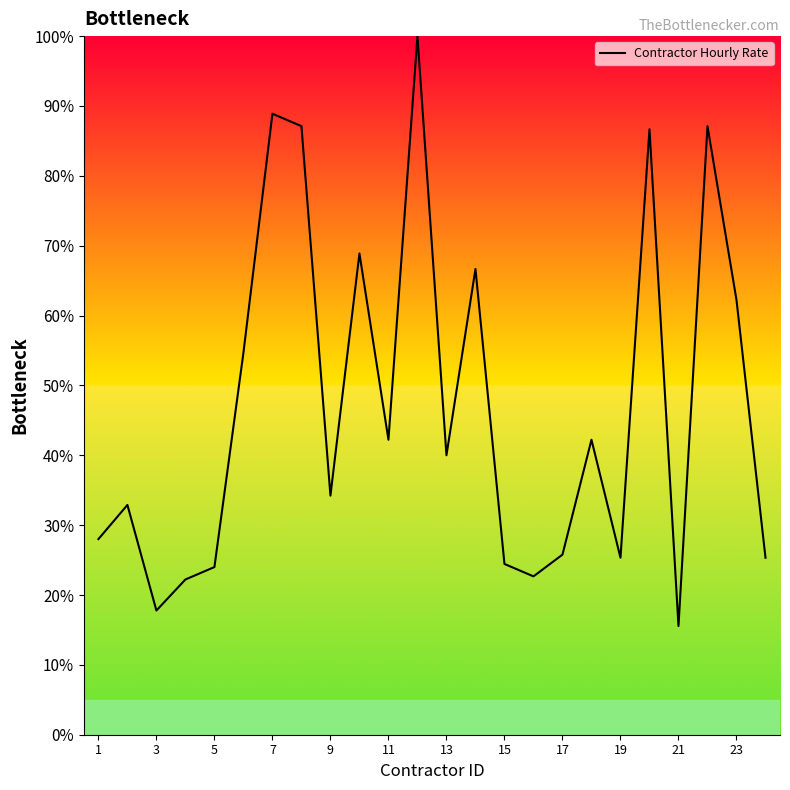

What is the smallest value displayed?

15.6